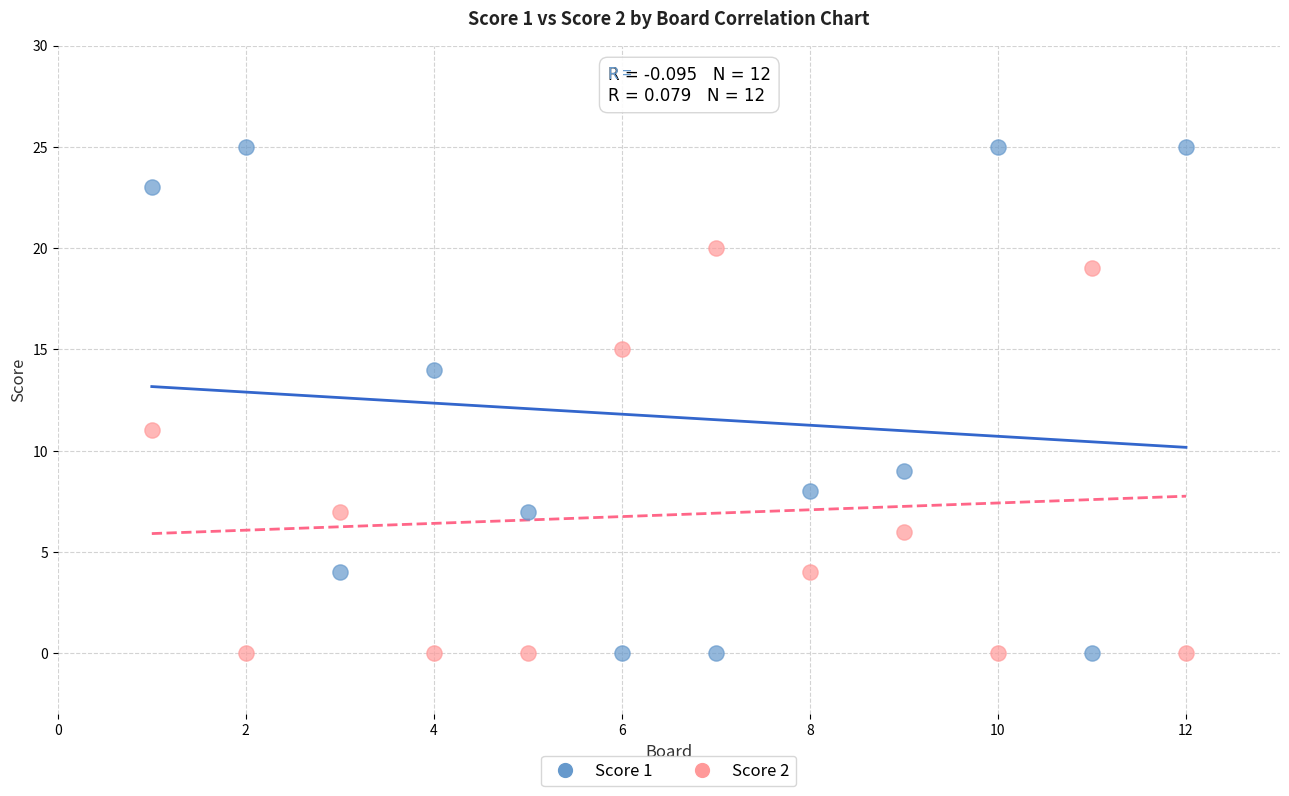

Which series contains the highest Y value?

Score 1